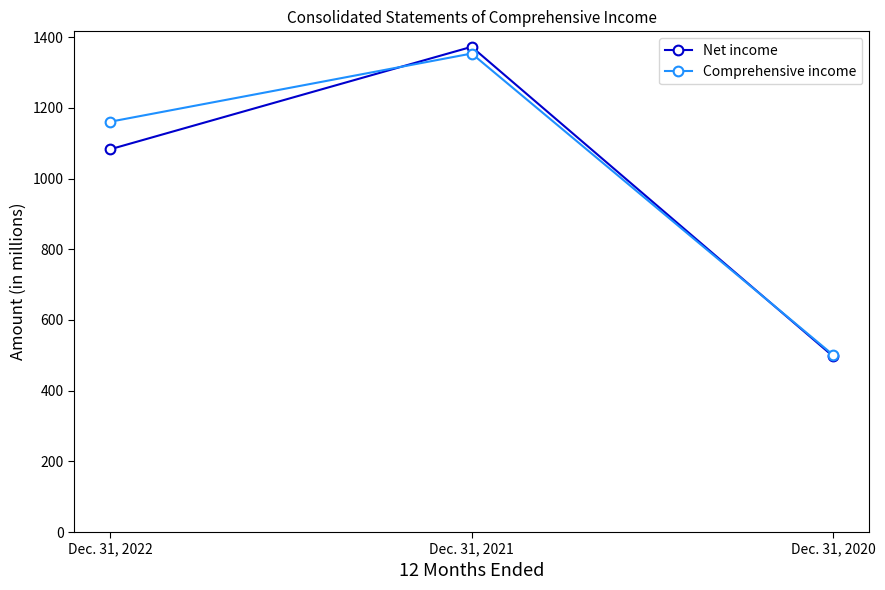

What is the difference between the Net income values at Dec. 31, 2021 and Dec. 31, 2022?

290